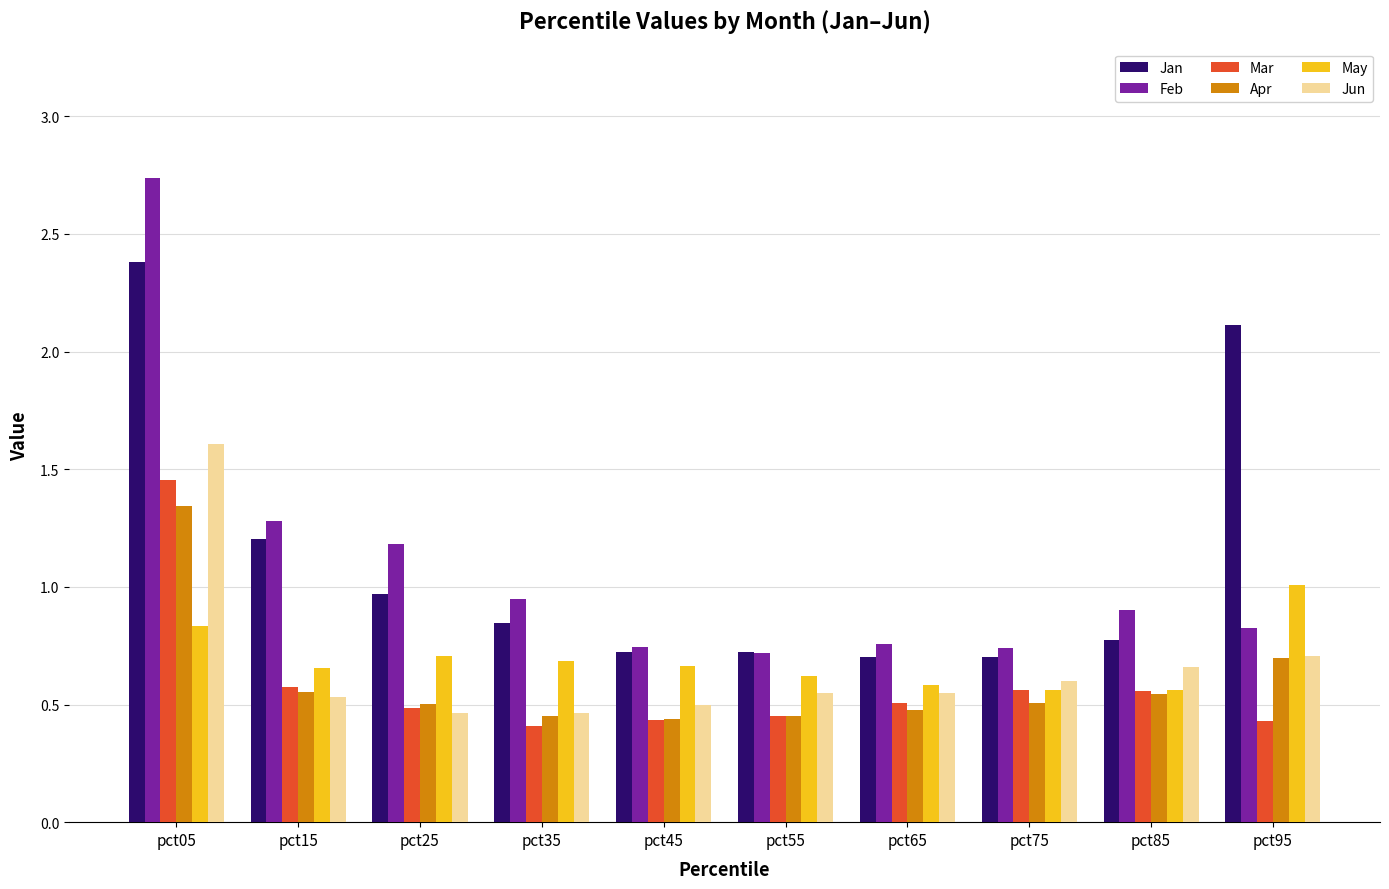

At how many categories does at least one series exceed 0?

10